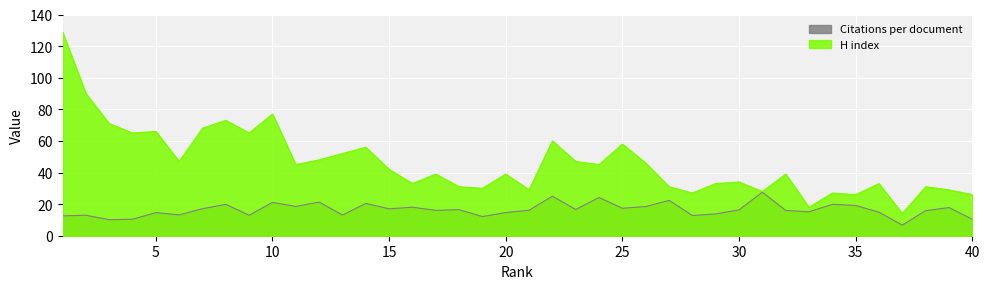

Reading left to right, transcribe all the data shown in this chart.

Citations per document: 1=12.6	2=13.0	3=10.1	4=10.4	5=14.6	6=13.2	7=17.1	8=19.9	9=12.9	10=21.1	11=18.5	12=21.3	13=13.1	14=20.4	15=17.0	16=18.0	17=16.0	18=16.5	19=12.1	20=14.7	21=16.1	22=25.0	23=16.6	24=24.2	25=17.4	26=18.5	27=22.4	28=12.8	29=13.8	30=16.3	31=27.6	32=16.0	33=15.1	34=19.9	35=19.1	36=14.9	37=6.7	38=15.8	39=17.8	40=10.4
H index: 1=129.0	2=90.0	3=71.0	4=65.0	5=66.0	6=47.0	7=68.0	8=73.0	9=65.0	10=77.0	11=45.0	12=48.0	13=52.0	14=56.0	15=42.0	16=33.0	17=39.0	18=31.0	19=30.0	20=39.0	21=29.0	22=60.0	23=47.0	24=45.0	25=58.0	26=46.0	27=31.0	28=27.0	29=33.0	30=34.0	31=28.0	32=39.0	33=18.0	34=27.0	35=26.0	36=33.0	37=14.0	38=31.0	39=29.0	40=26.0